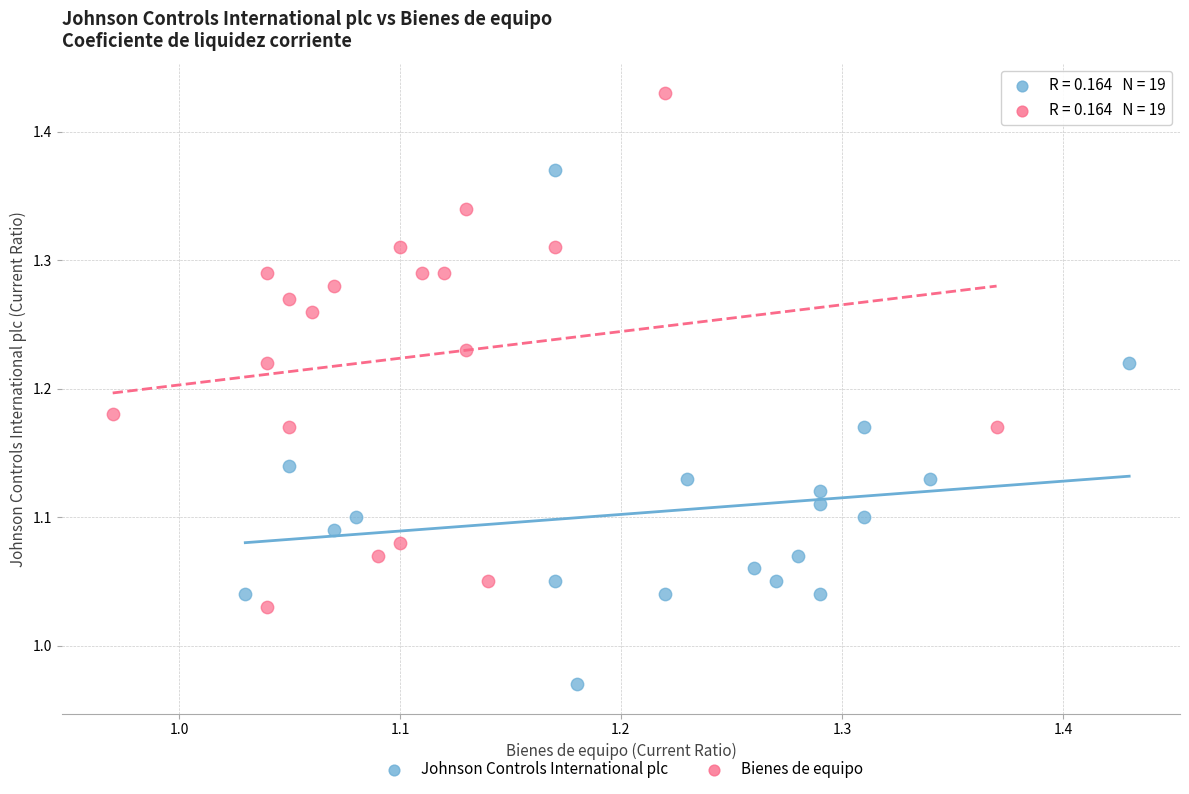

Which series contains the highest Y value?

Bienes de equipo